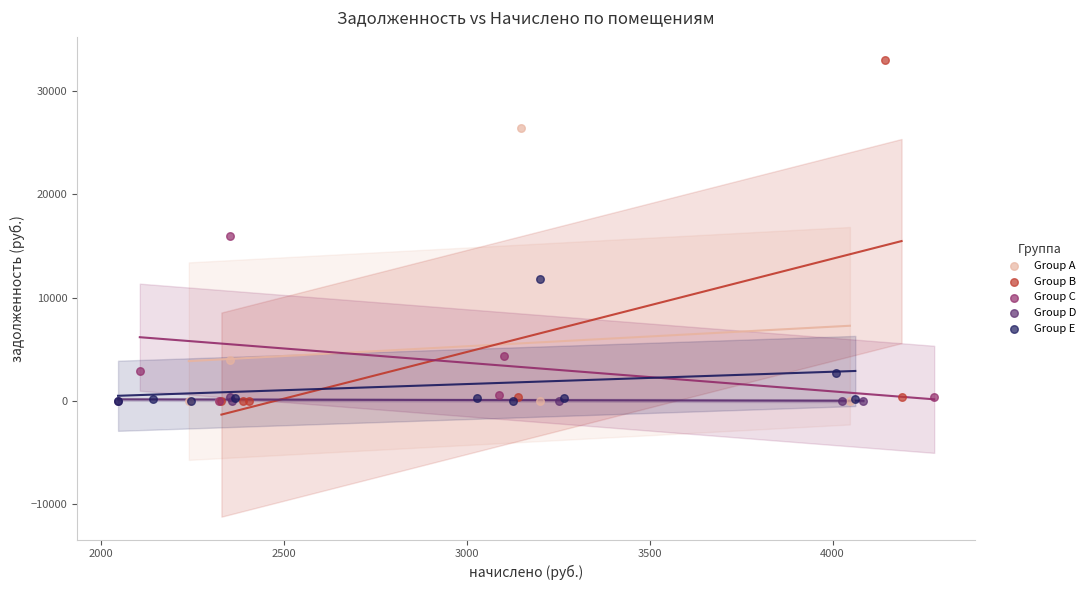

Which series has the widest spread of Y values?

Group B